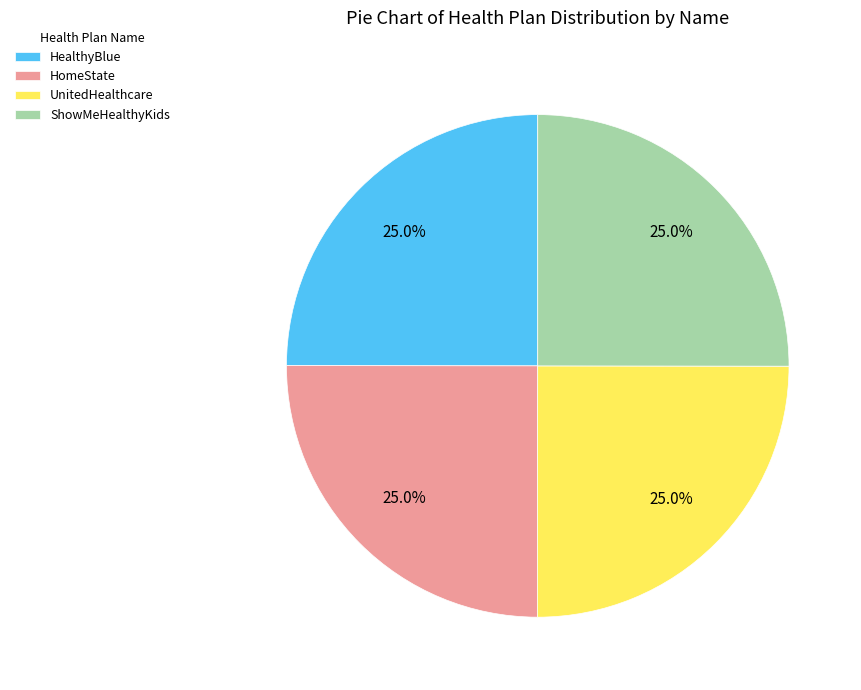

Does any single category account for the majority?

No